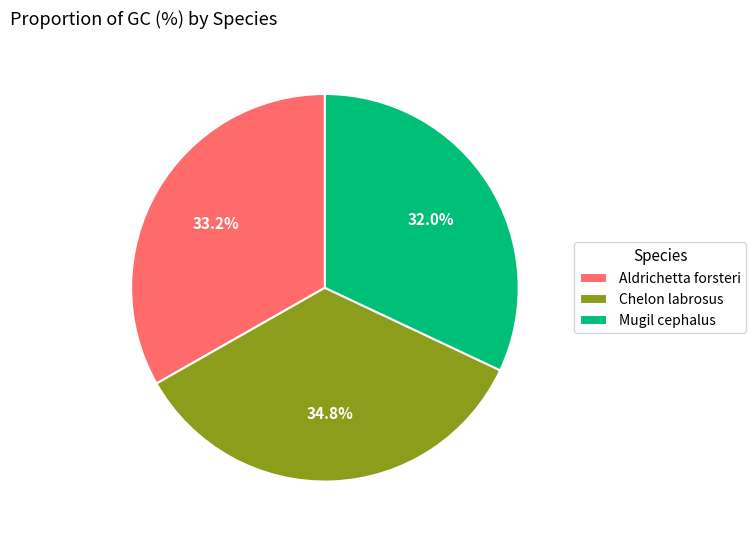

To the nearest percent, what is the average slice percentage?

33%